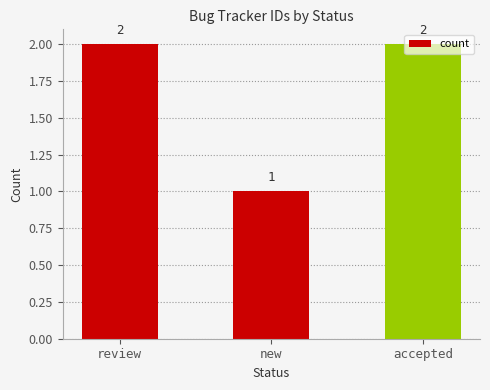

True or false: the data shows 1 at review.

False